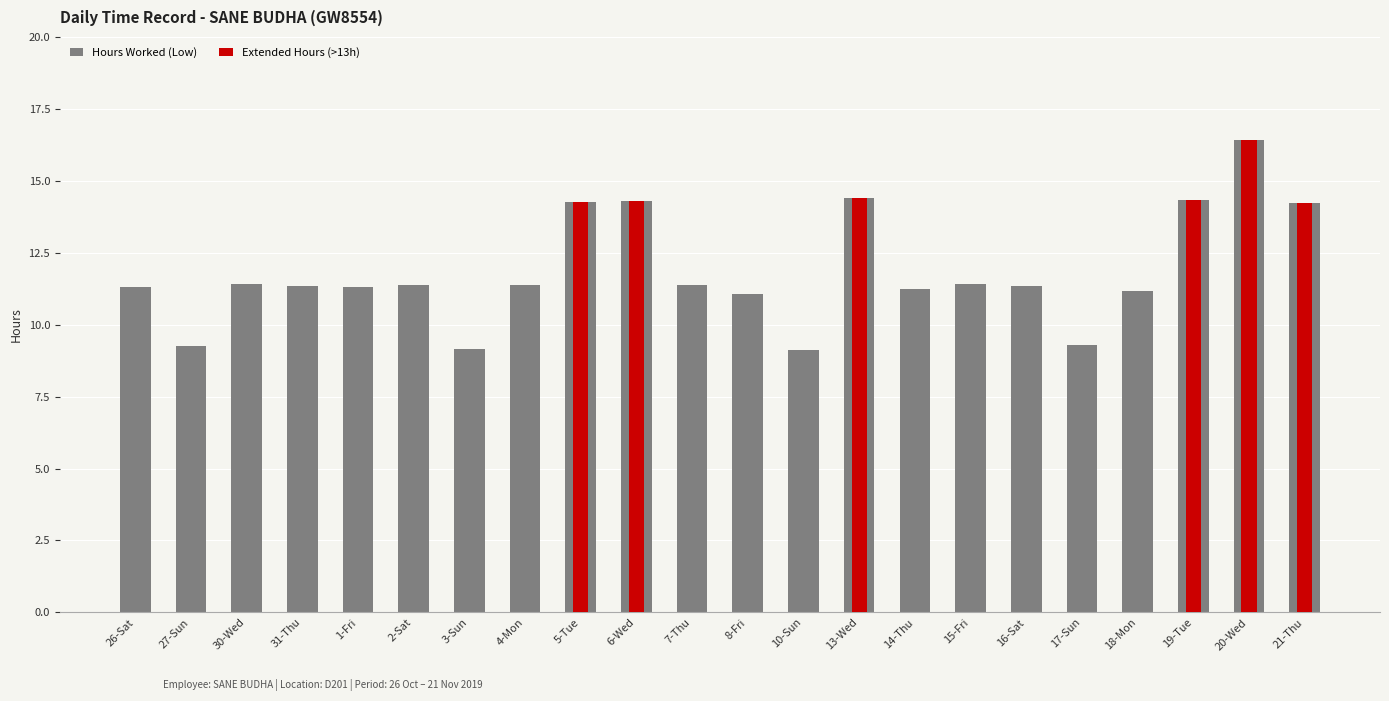

What is the difference between the maximum and minimum values in the Extended Hours (>13h) series?

16.4